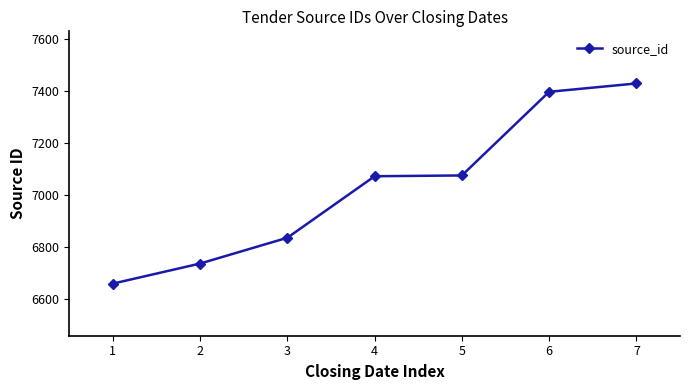

How many lines are shown in the chart?

1